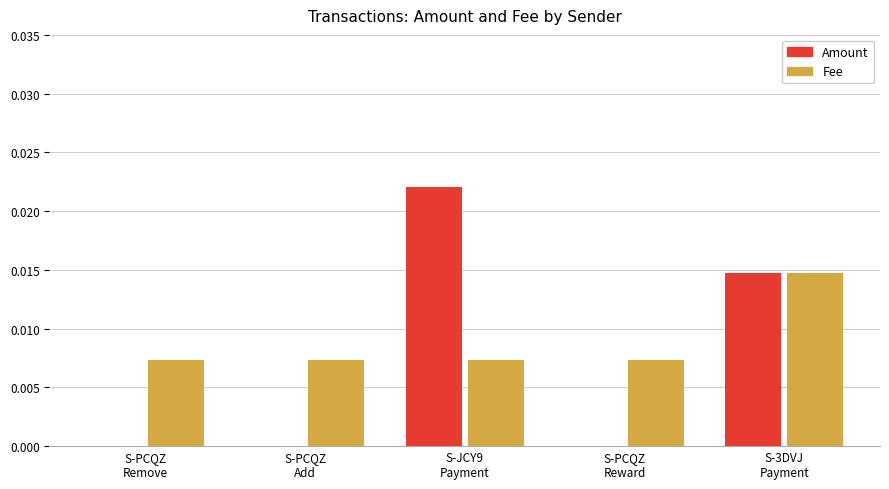

Which series has the widest spread of values?

Amount